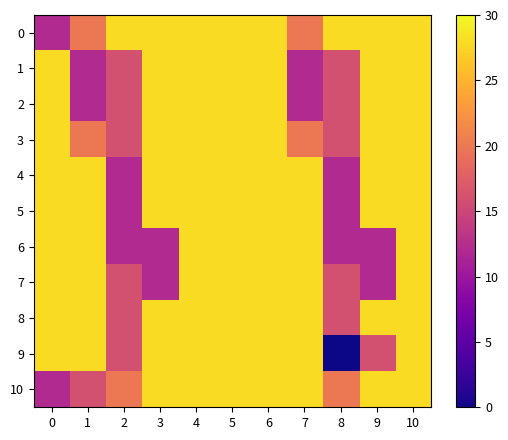

Count the number of categories in the chart.

11